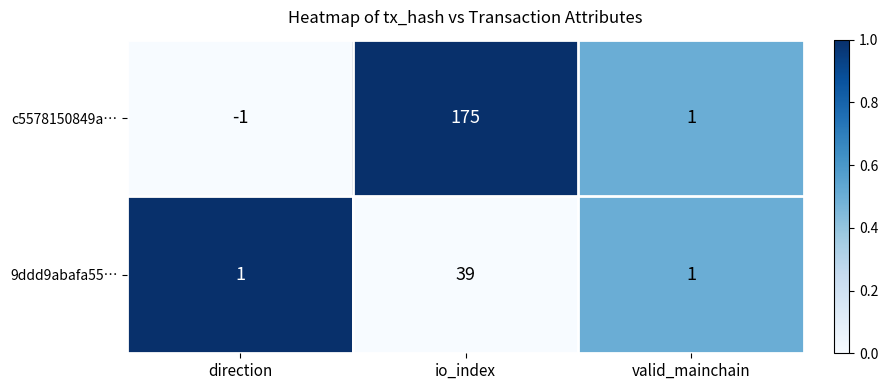

True or false: 9ddd9abafa55… has a value of 0 at direction.

False